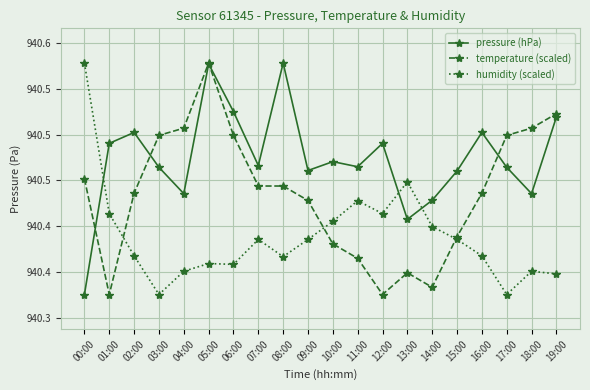

What is the smallest value displayed?

940.3